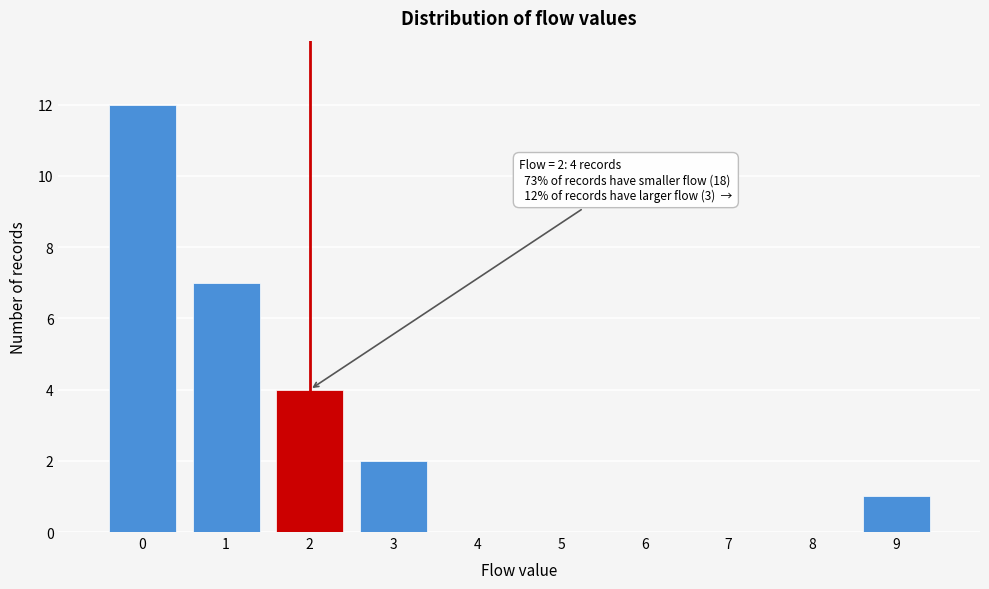

Reading right to left, list all the values displayed in this chart.

9=1	8=0	7=0	6=0	5=0	4=0	3=2	2=4	1=7	0=12